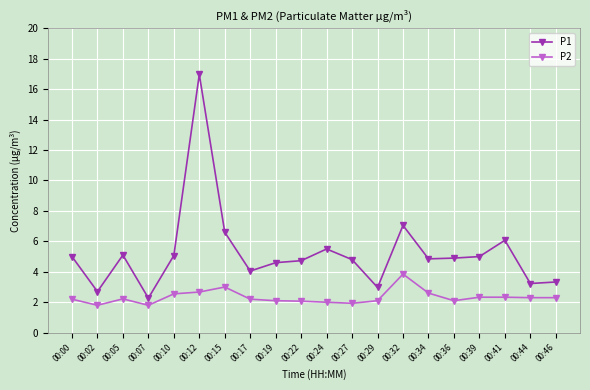

Is it true that P2 equals 0.9 at 00:46?

False